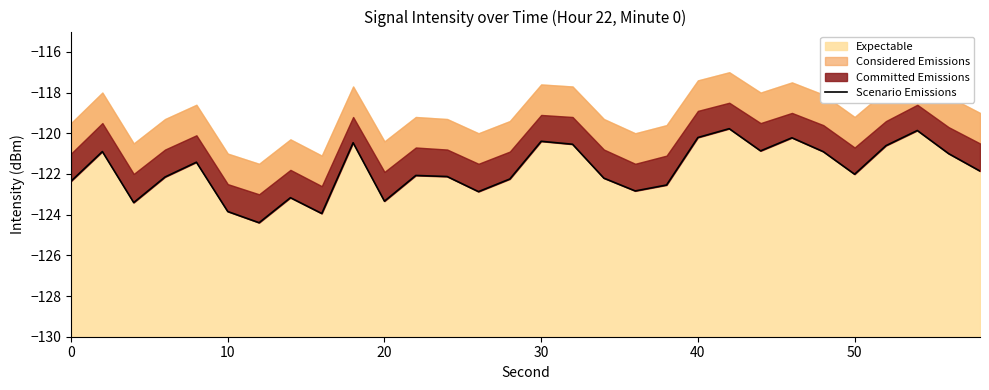

Count the number of values greater than -122.

14